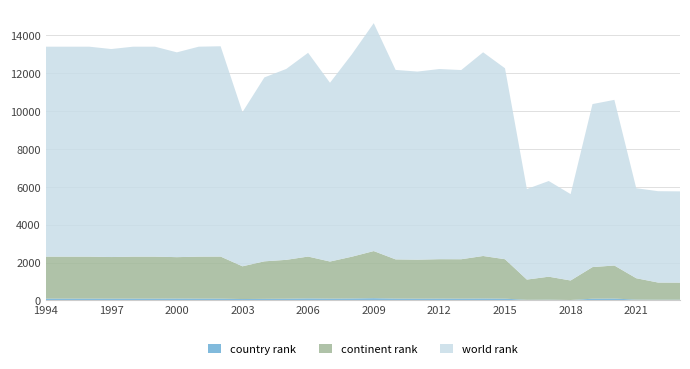

Reading right to left, extract all data points from this chart.

country rank: 2023=43	2022=42	2021=46	2020=102	2019=94	2018=26	2017=43	2016=36	2015=96	2014=105	2013=97	2012=100	2011=96	2010=100	2009=122	2008=106	2007=98	2006=110	2005=94	2004=87	2003=77	2002=98	2001=98	2000=102	1999=98	1998=98	1997=97	1996=98	1995=98	1994=98
continent rank: 2023=900	2022=905	2021=1129	2020=1745	2019=1669	2018=1030	2017=1213	2016=1068	2015=2083	2014=2244	2013=2081	2012=2081	2011=2059	2010=2070	2009=2487	2008=2206	2007=1959	2006=2209	2005=2052	2004=1980	2003=1728	2002=2221	2001=2217	2000=2186	1999=2217	1998=2217	1997=2197	1996=2217	1995=2217	1994=2217
world rank: 2023=4817	2022=4822	2021=4753	2020=8743	2019=8605	2018=4560	2017=5051	2016=4780	2015=10079	2014=10752	2013=9986	2012=10037	2011=9929	2010=10001	2009=12029	2008=10682	2007=9435	2006=10755	2005=10076	2004=9707	2003=8139	2002=11101	2001=11082	2000=10810	1999=11082	1998=11082	1997=10979	1996=11082	1995=11082	1994=11082